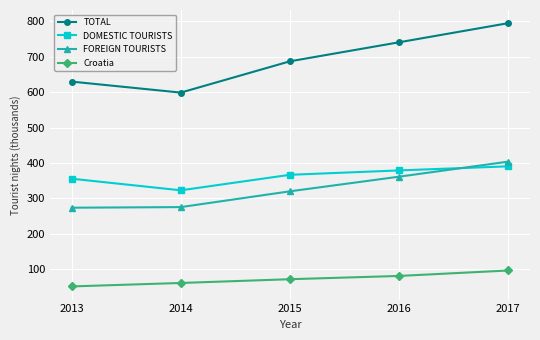

Is it true that Croatia equals 53.4 at 2017?

False